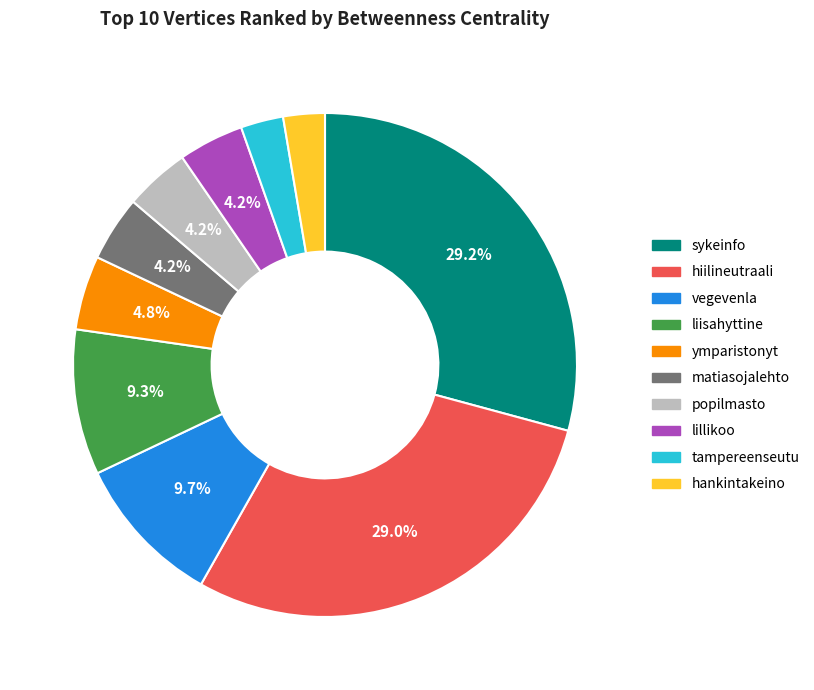

Is hankintakeino the majority of the pie?

No